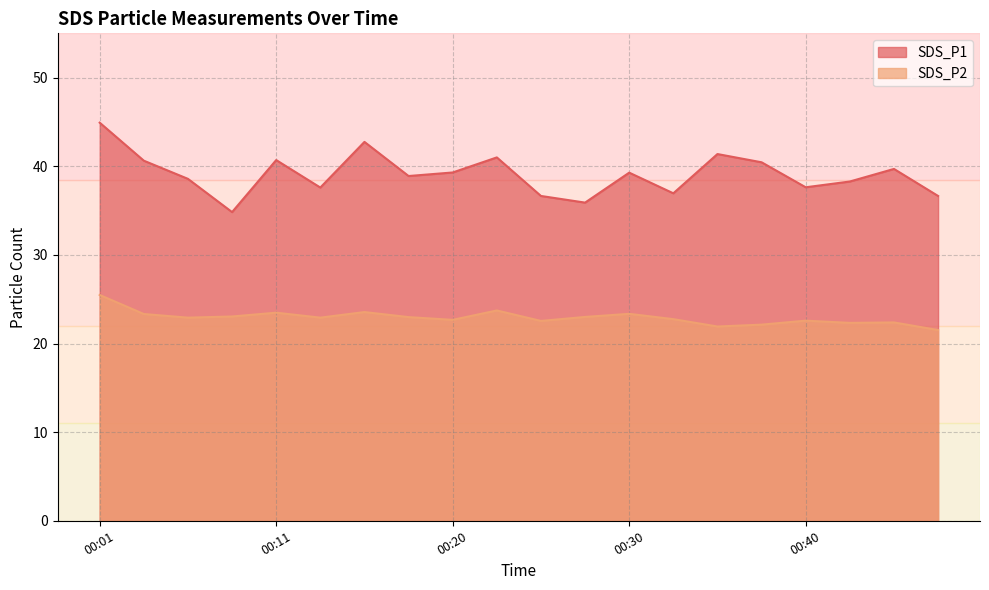

True or false: SDS_P1 has more than 0 points higher than both neighbors.

True